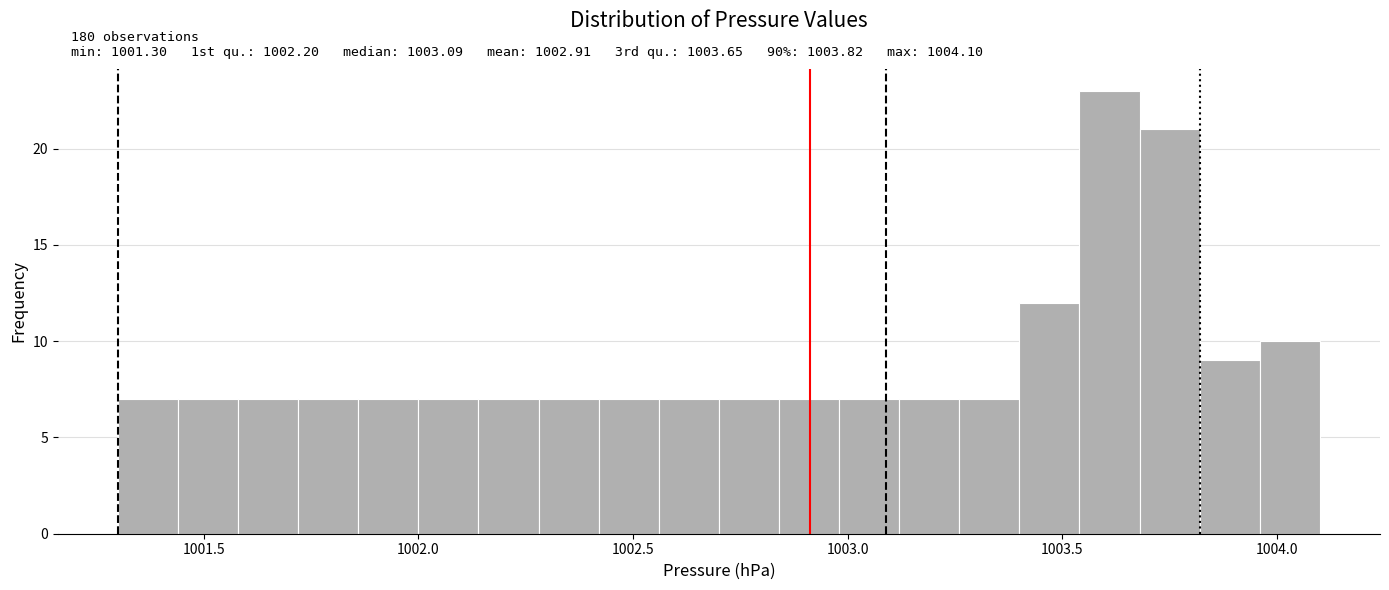

Read against the x-axis, roughly where is the centre of the tallest bar?

1003.60